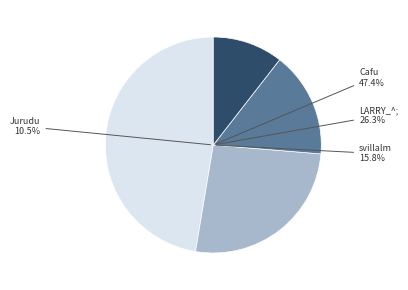

How many slices are in this pie chart?

4